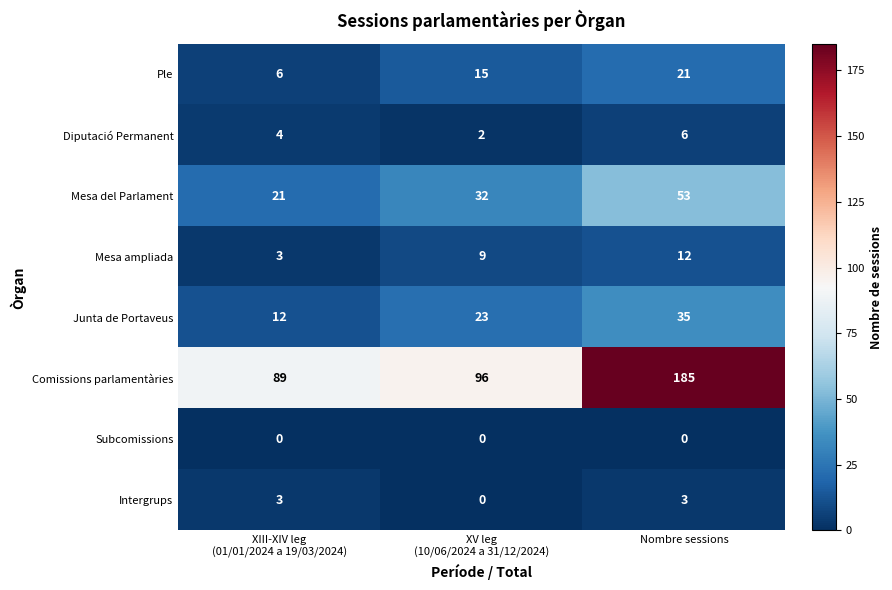

Count the Mesa ampliada values in the range 3 to 12.

3